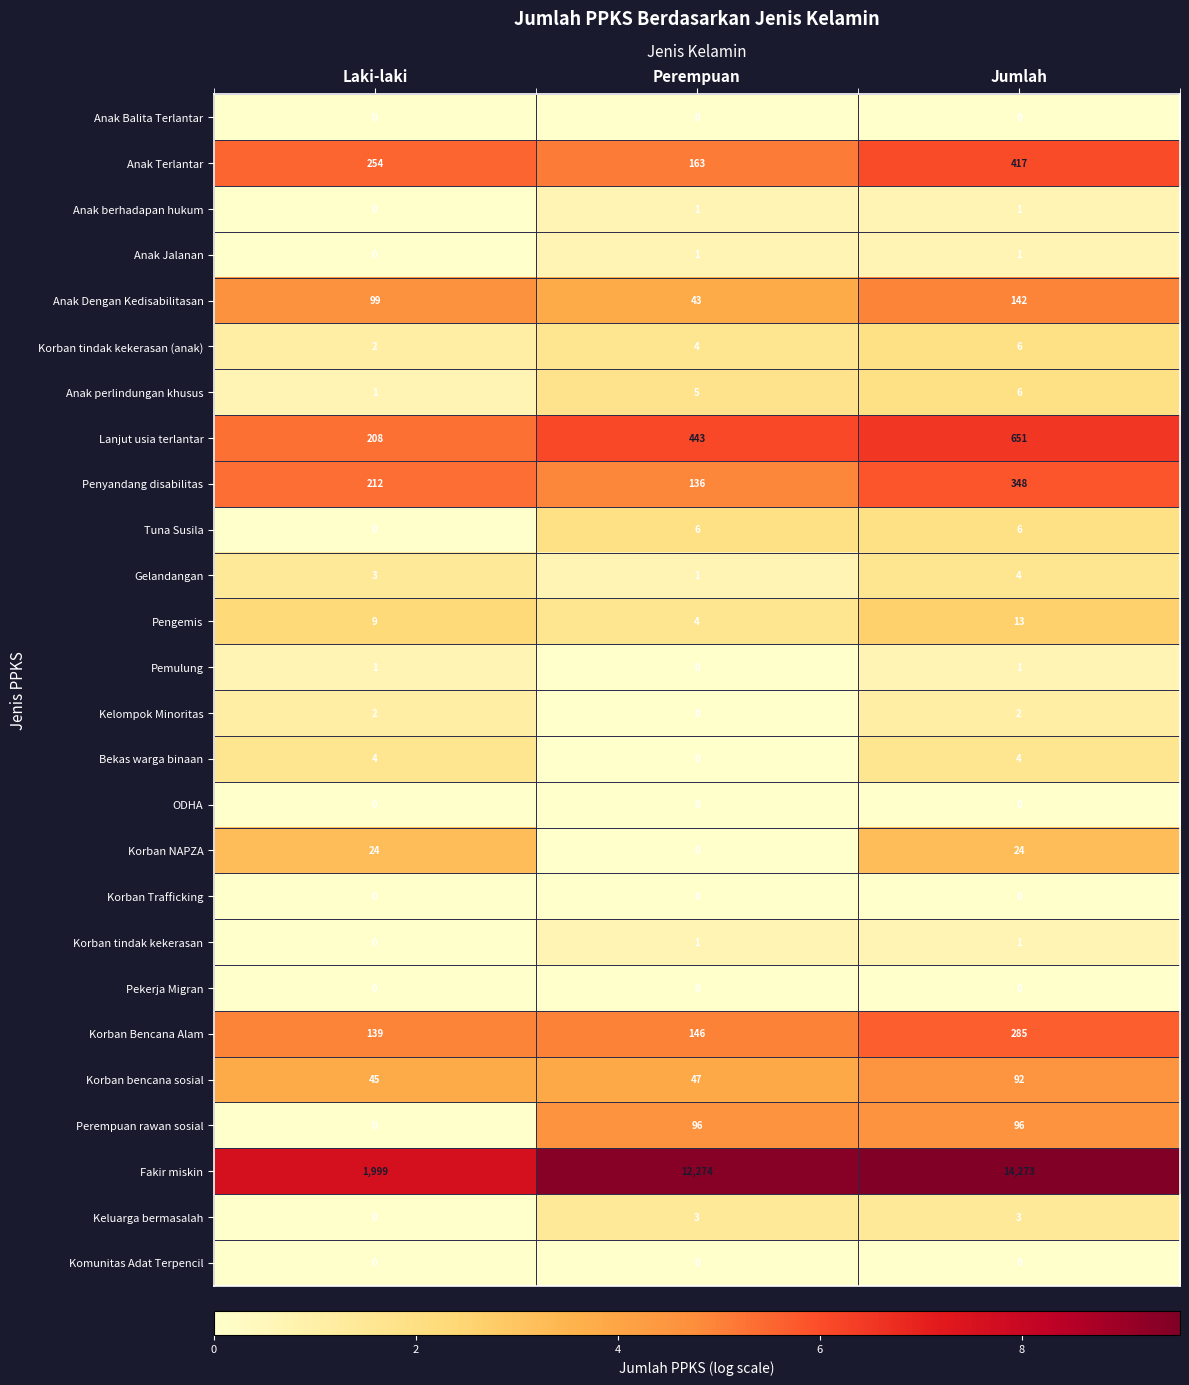

Which series has the largest total across all categories?

Fakir miskin